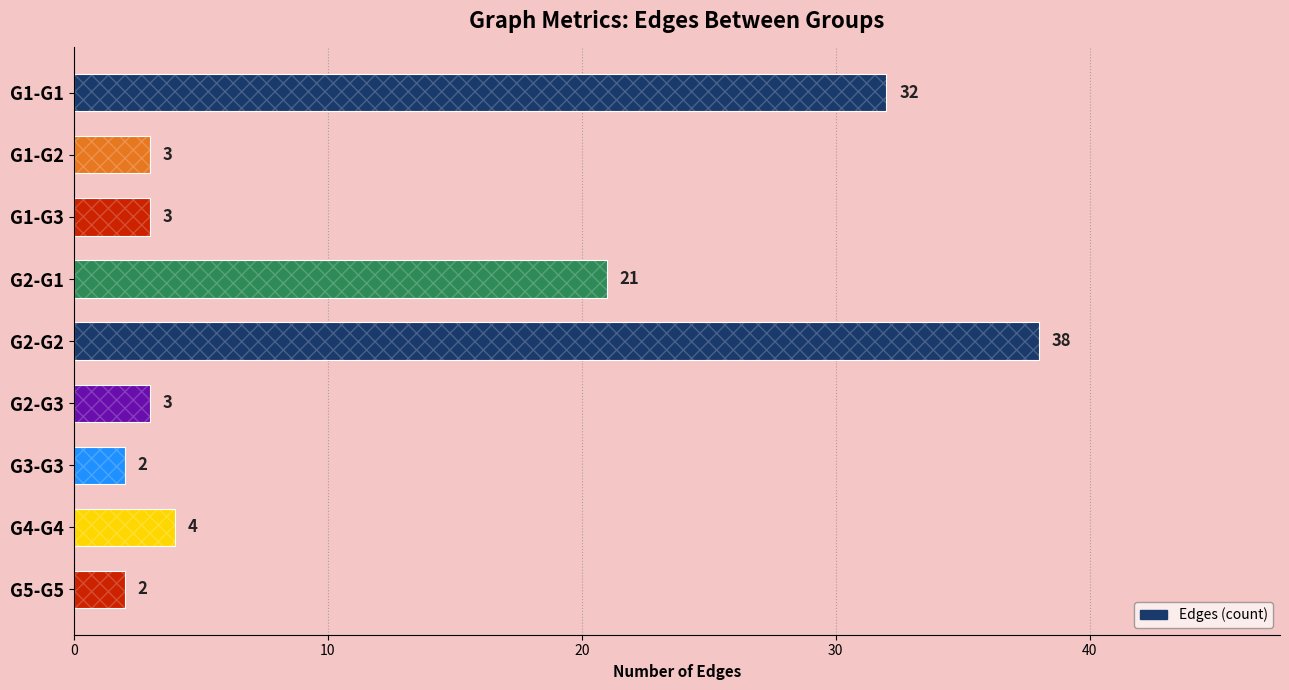

What is the average value?

12